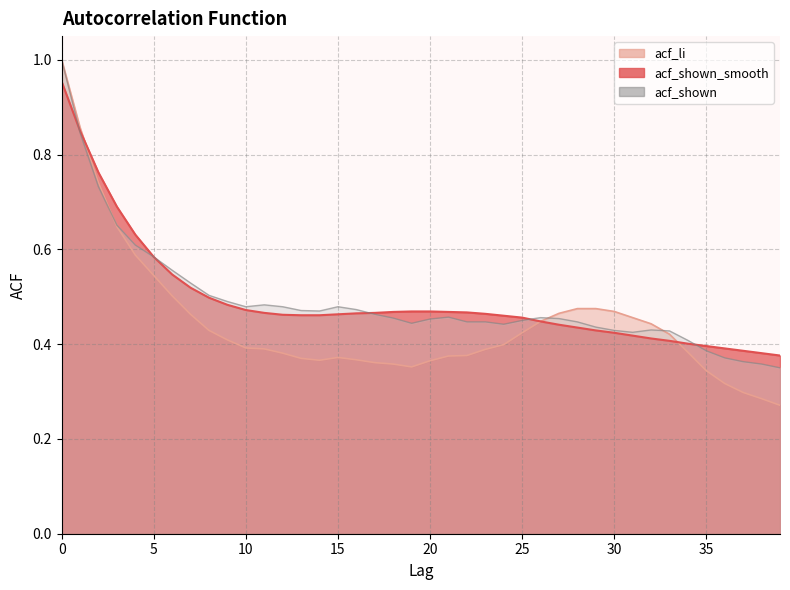

What is the difference between the maximum and second lowest values in the acf_li series?

0.7